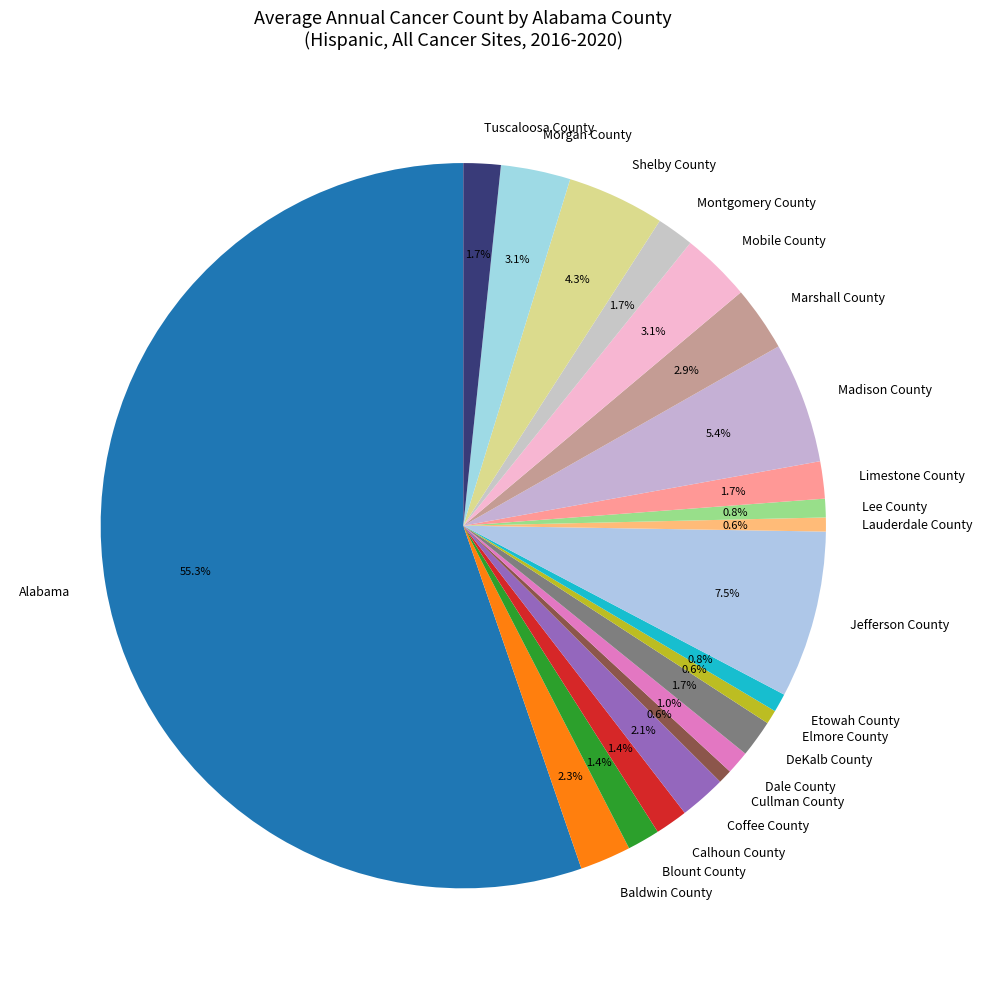

To the nearest percent, what is the difference between the Morgan County and Elmore County slice percentages?

2%